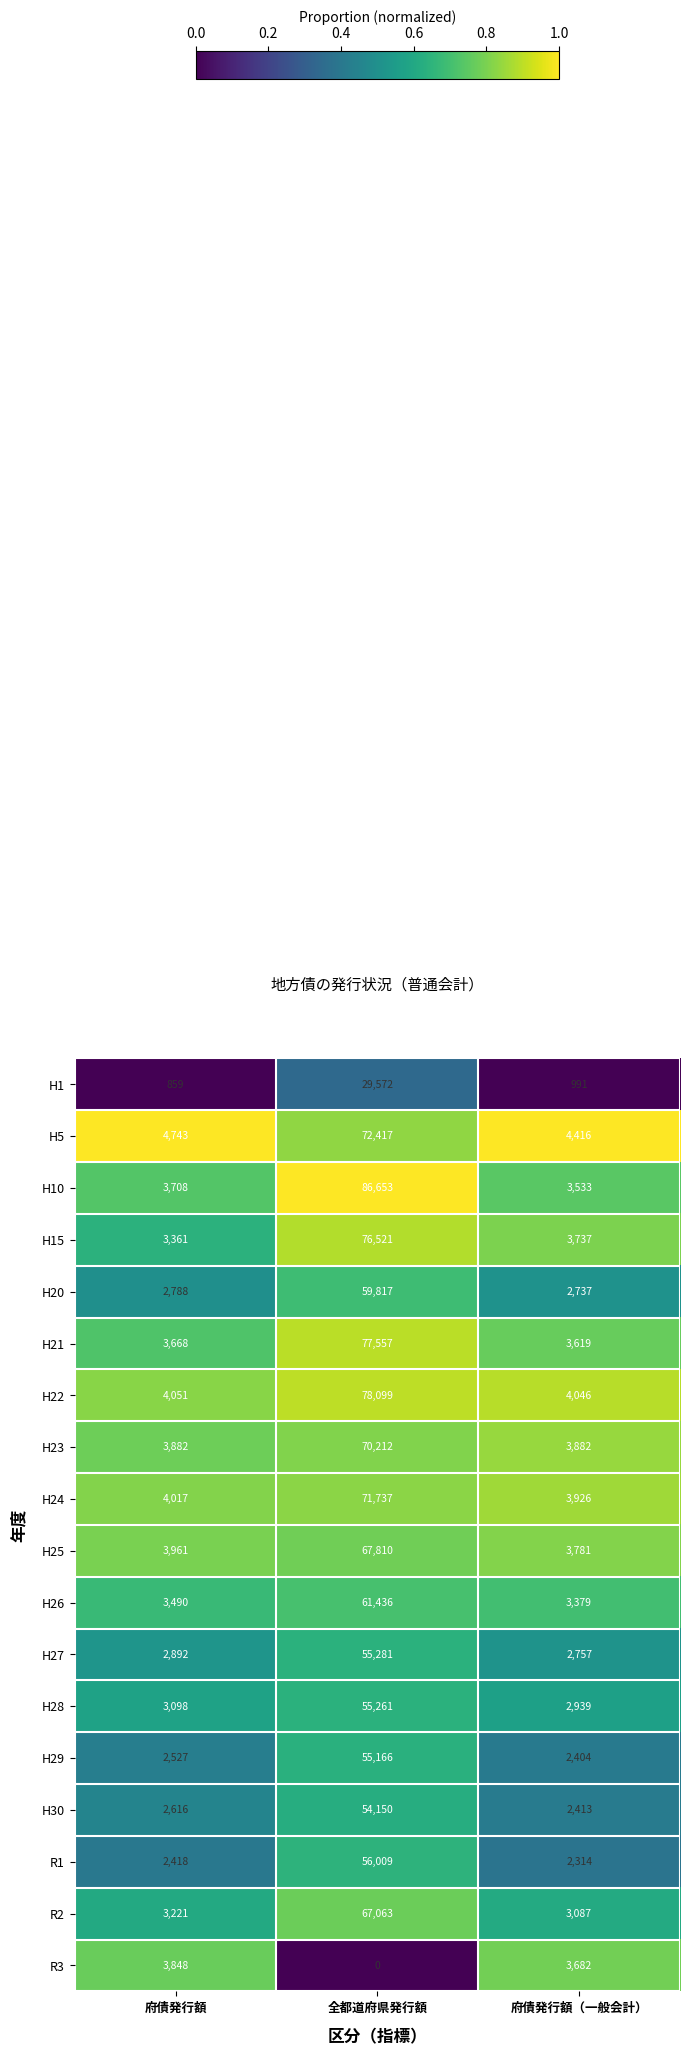

What is the difference between the highest and lowest values at 全都道府県発行額?

86653